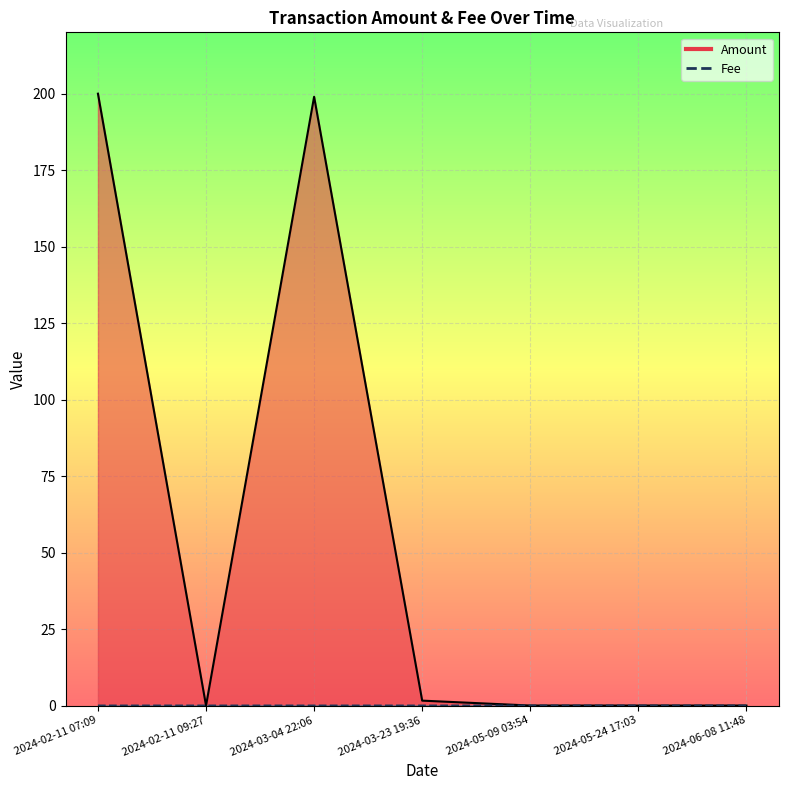

Which series has the largest total across all categories?

Amount